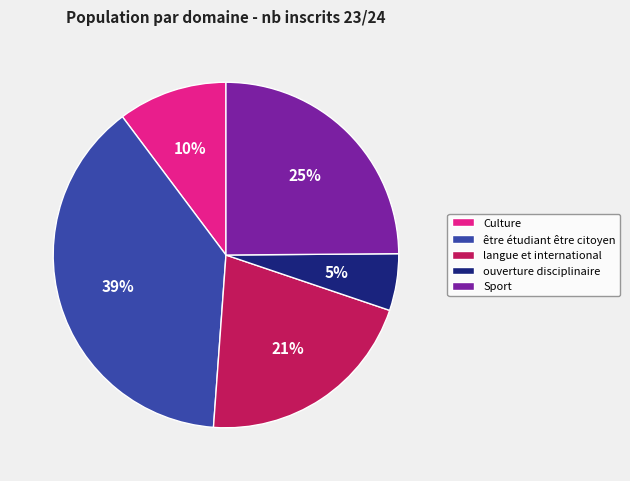

Is there a majority slice in this chart?

No